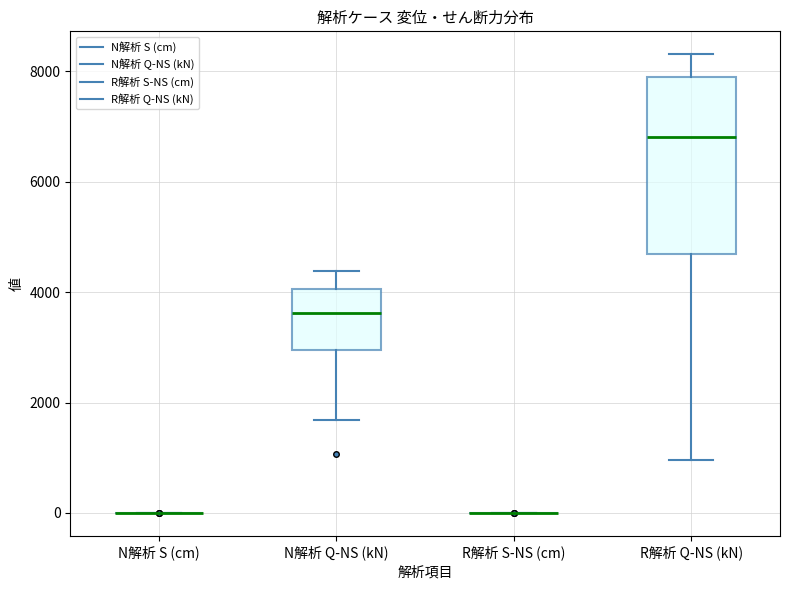

Reading left to right, read every box against the y-axis: the position of its median line, the range the box covers, and the ends of its whiskers. The values are not printed on the chart, so give them approximately, as read against the axis.

N解析 S (cm): box collapsed to a line at 0, whiskers 0 to 0
N解析 Q-NS (kN): median 3600, box 3000 to 4000, whiskers 1600 to 4400
R解析 S-NS (cm): box collapsed to a line at 0, whiskers 0 to 0
R解析 Q-NS (kN): median 6800, box 4600 to 8000, whiskers 1000 to 8400